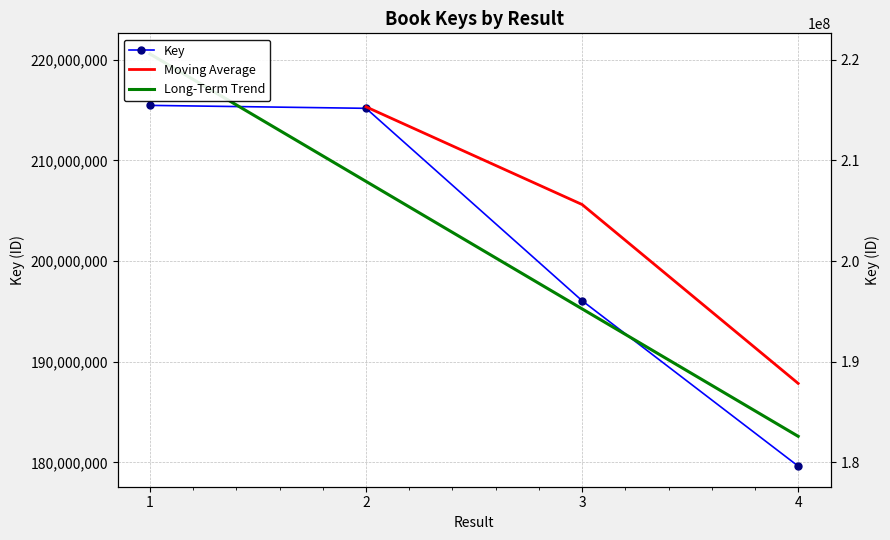

Reading right to left, list all the values displayed in this chart.

4=179635470	3=196068777	2=215183395	1=215475590